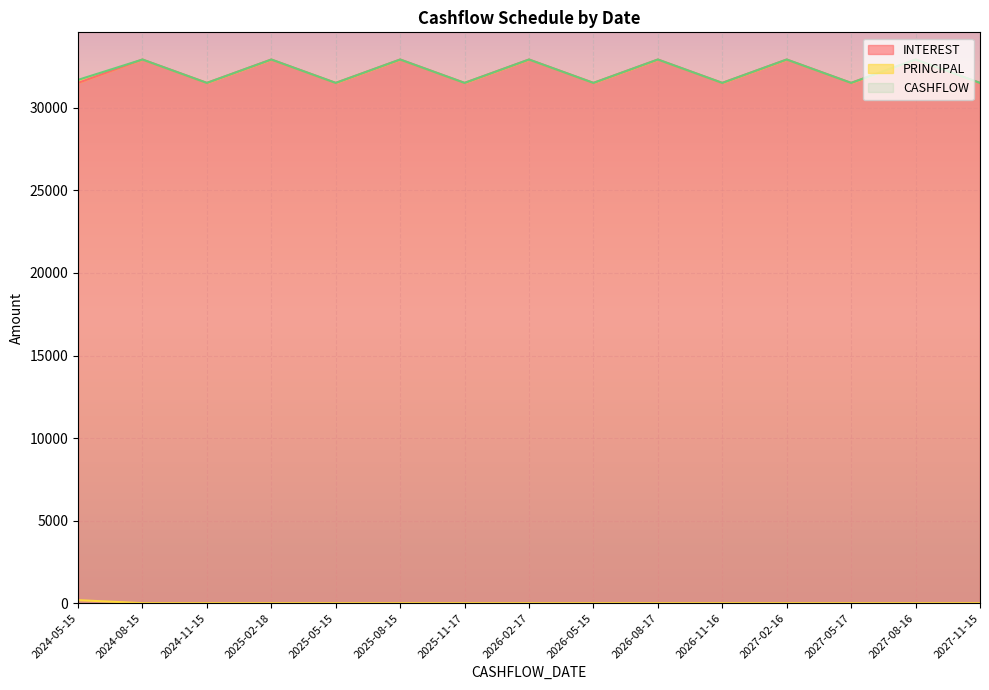

True or false: PRINCIPAL has more than 2 points higher than both neighbors.

False